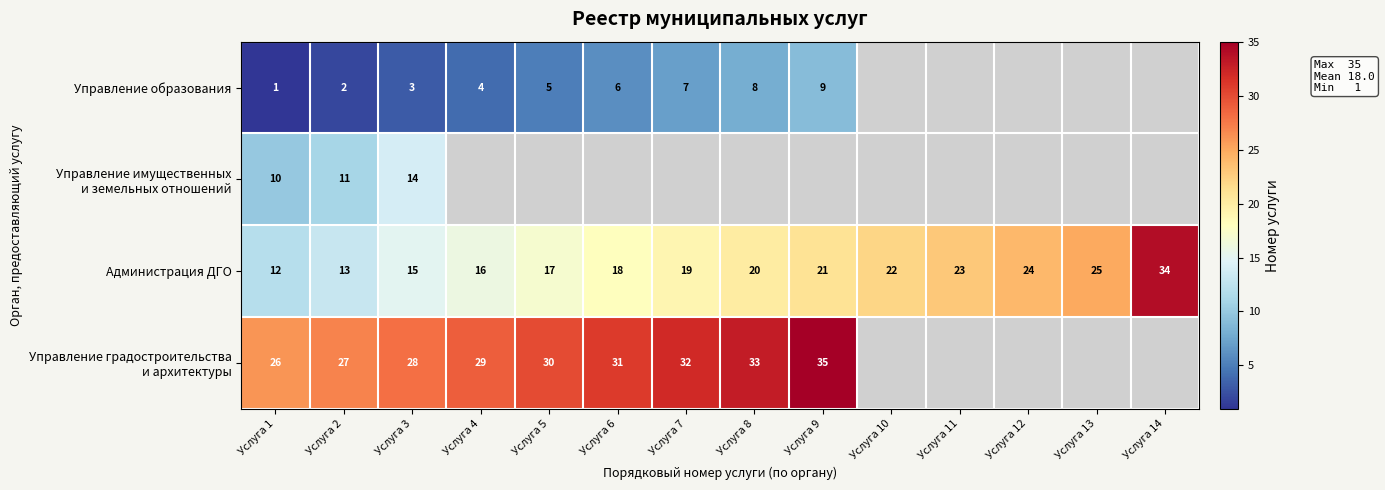

The Администрация ДГО series shows 28 at Услуга 7. True or false?

False